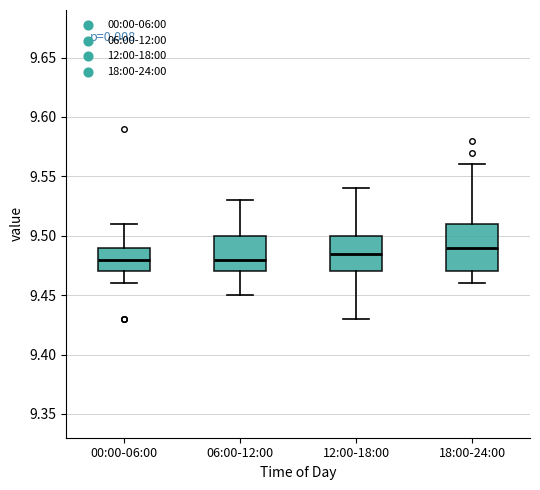

Which box's median line is the highest?

18:00-24:00